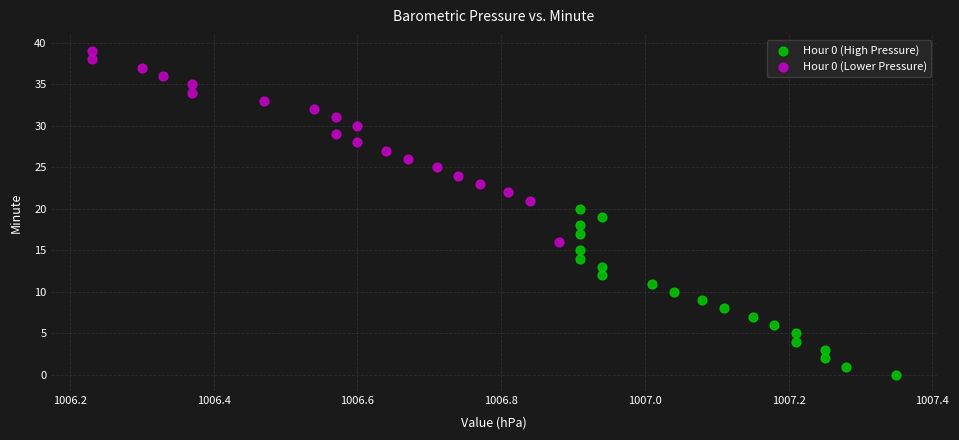

Which series reaches the minimum Y coordinate?

Hour 0 (High Pressure)